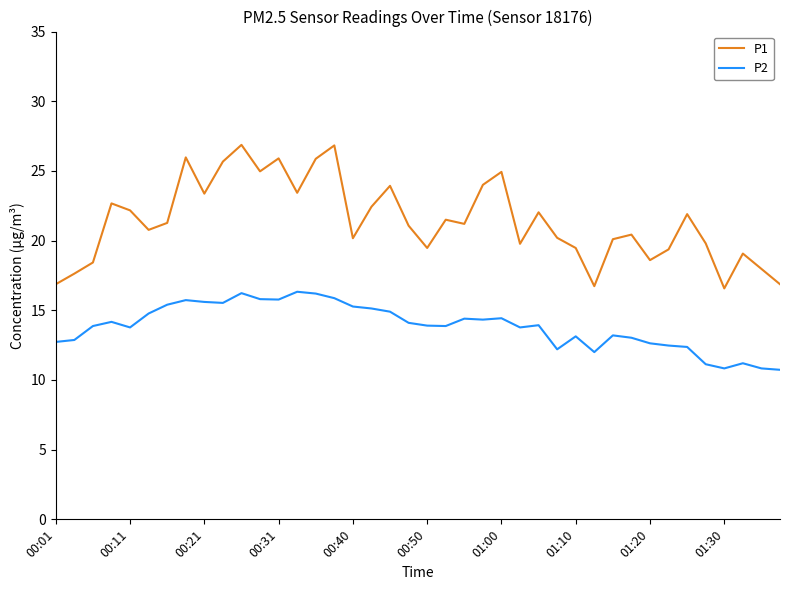

Rank the series by their average value, from highest to lowest.

P1, P2